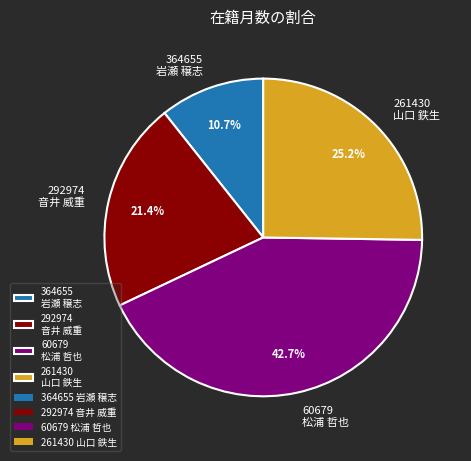

Is there a majority slice in this chart?

No